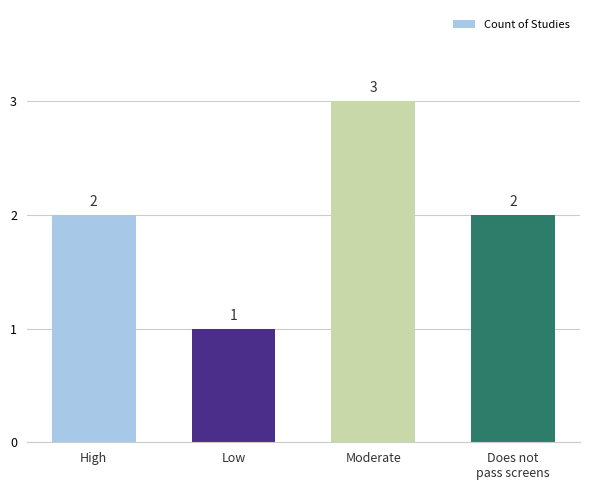

Is it true that the value at High is 2?

True